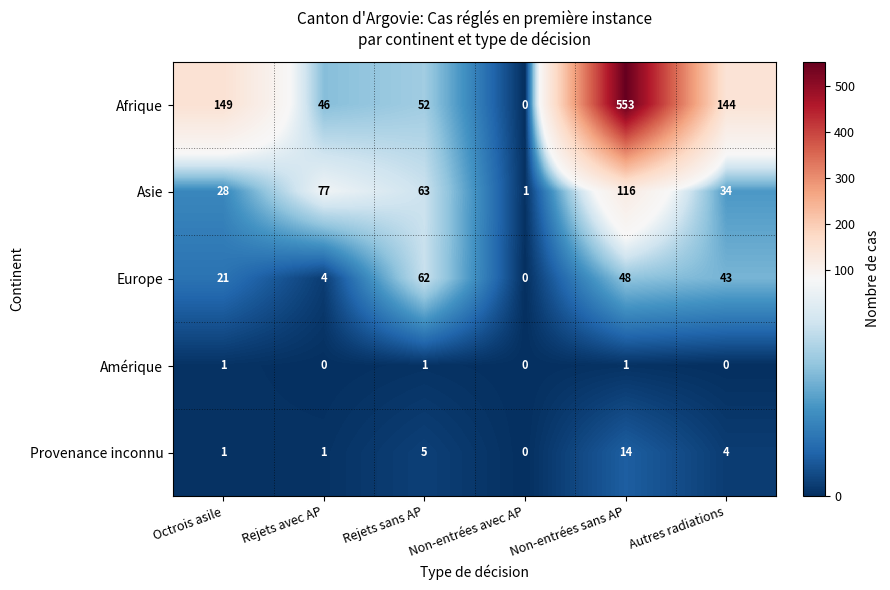

How many values in Afrique are above zero?

5